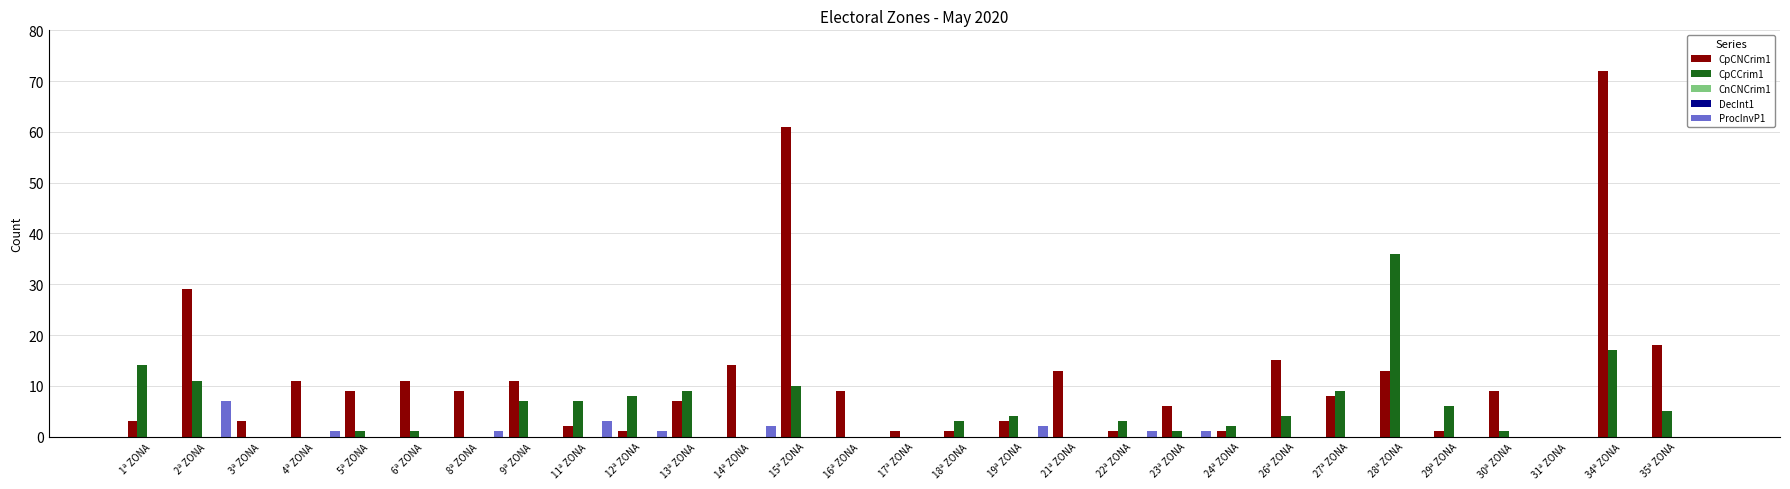

Reading left to right, list all the values displayed in this chart.

CpCNCrim1: 3	29	3	11	9	11	9	11	2	1	7	14	61	9	1	1	3	13	1	6	1	15	8	13	1	9	0	72	18
CpCCrim1: 14	11	0	0	1	1	0	7	7	8	9	0	10	0	0	3	4	0	3	1	2	4	9	36	6	1	0	17	5
CnCNCrim1: 0	0	0	0	0	0	0	0	0	0	0	0	0	0	0	0	0	0	0	0	0	0	0	0	0	0	0	0	0
DecInt1: 0	0	0	0	0	0	0	0	0	0	0	0	0	0	0	0	0	0	0	0	0	0	0	0	0	0	0	0	0
ProcInvP1: 0	7	0	1	0	0	1	0	3	1	0	2	0	0	0	0	2	0	1	1	0	0	0	0	0	0	0	0	0